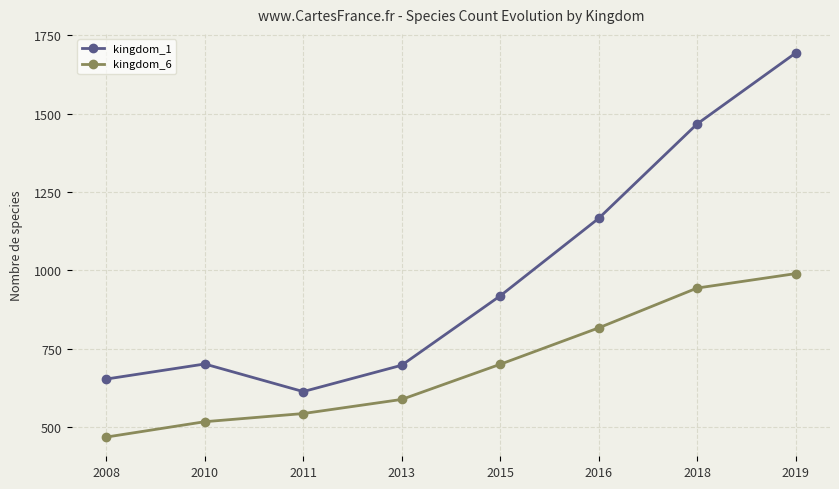

Between 2015 and 2019, which series saw the biggest shift?

kingdom_1